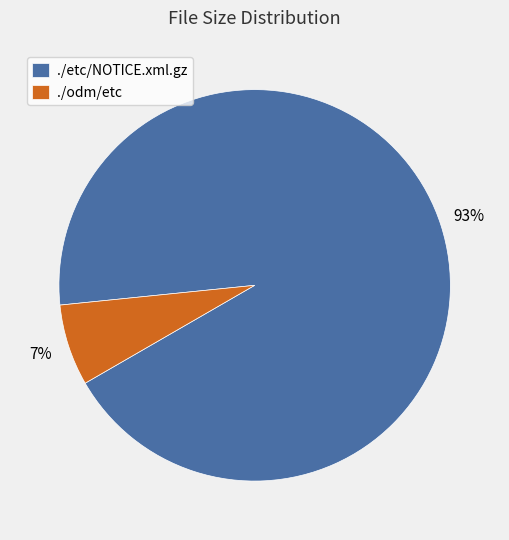

What is the majority slice?

./etc/NOTICE.xml.gz